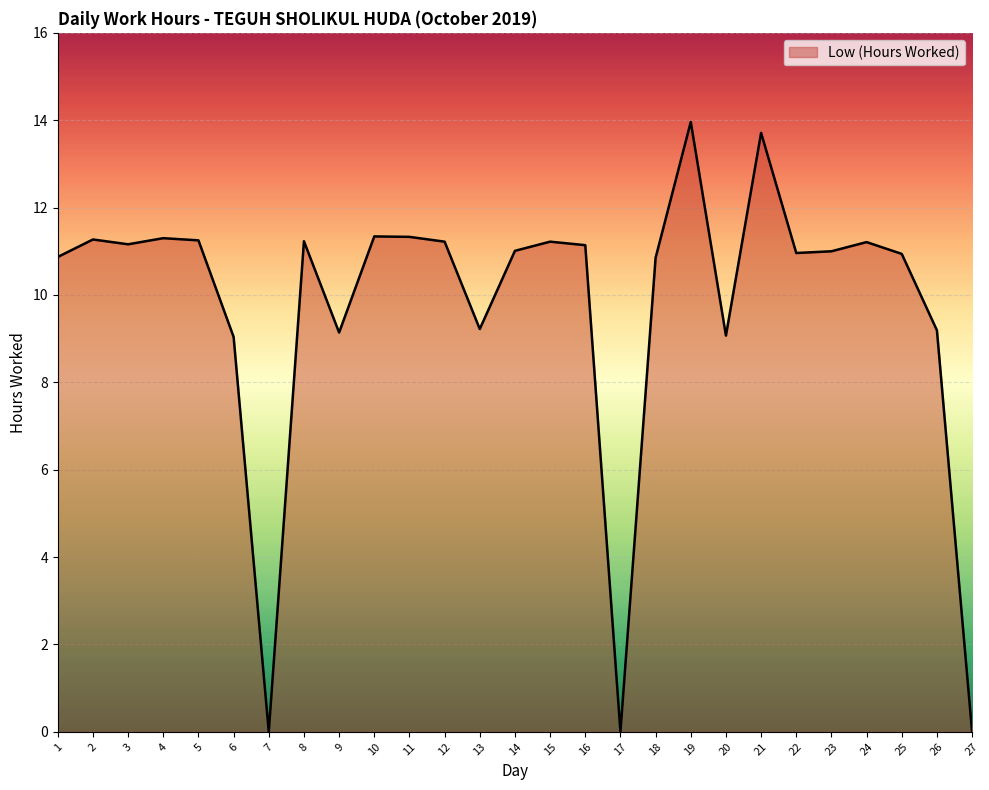

Between 19 and 20, which is larger?

19